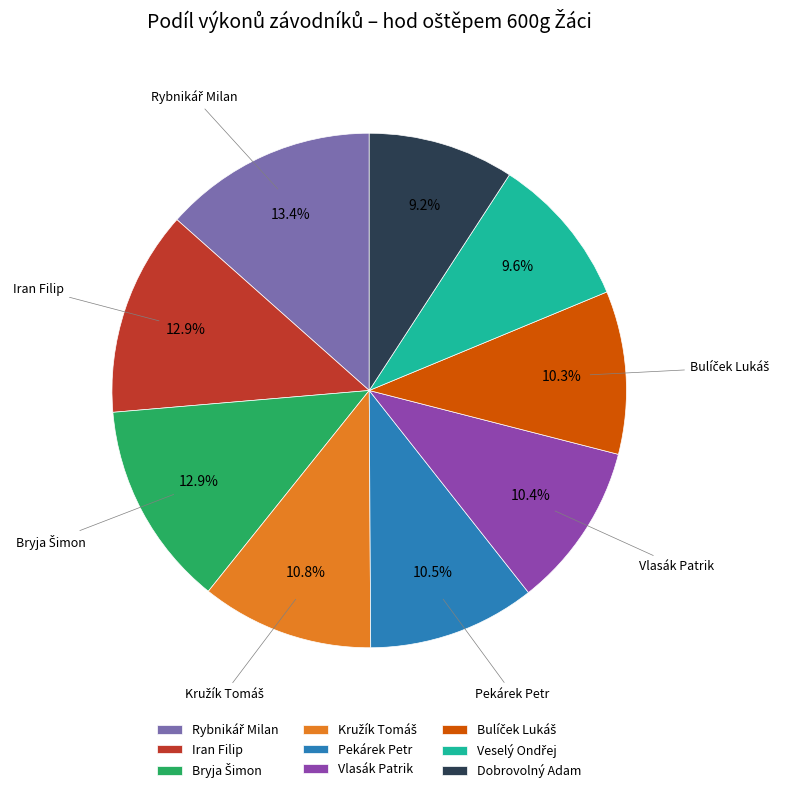

How many segments does this pie chart have?

9